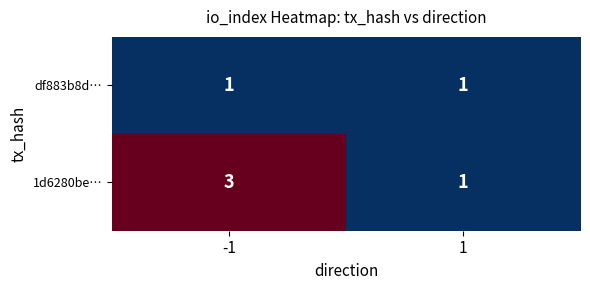

Is it true that df883b8d… equals 2 at 1?

False